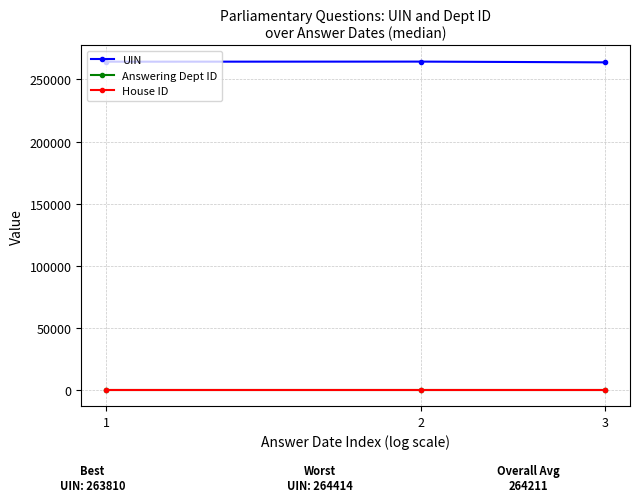

What is the maximum value for UIN?

264412.5